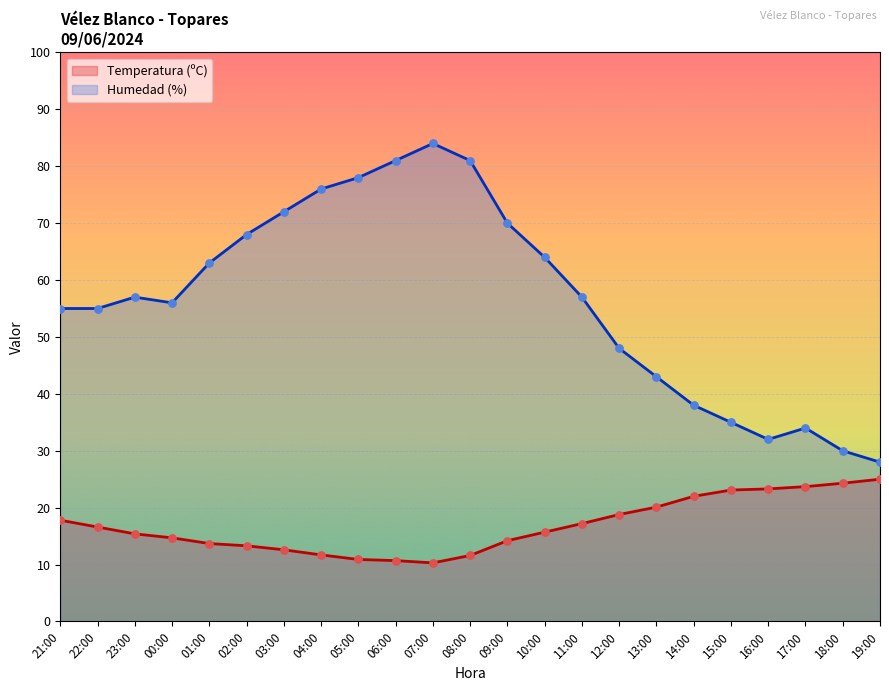

Which series reaches the maximum Y coordinate?

Humedad (%)